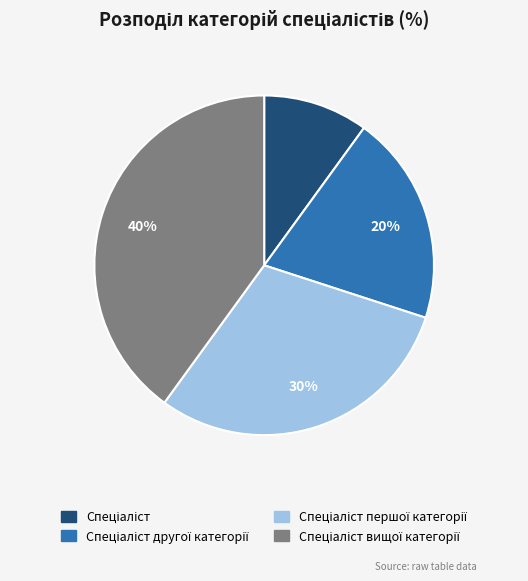

Is there a majority slice in this chart?

No